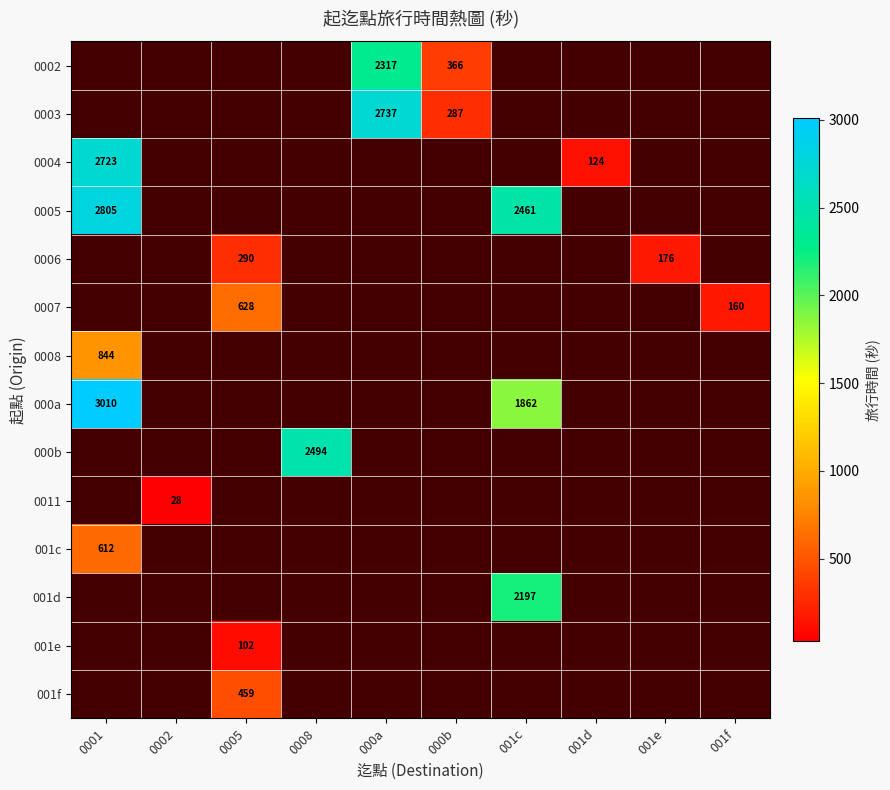

How many distinct data groups are displayed?

14